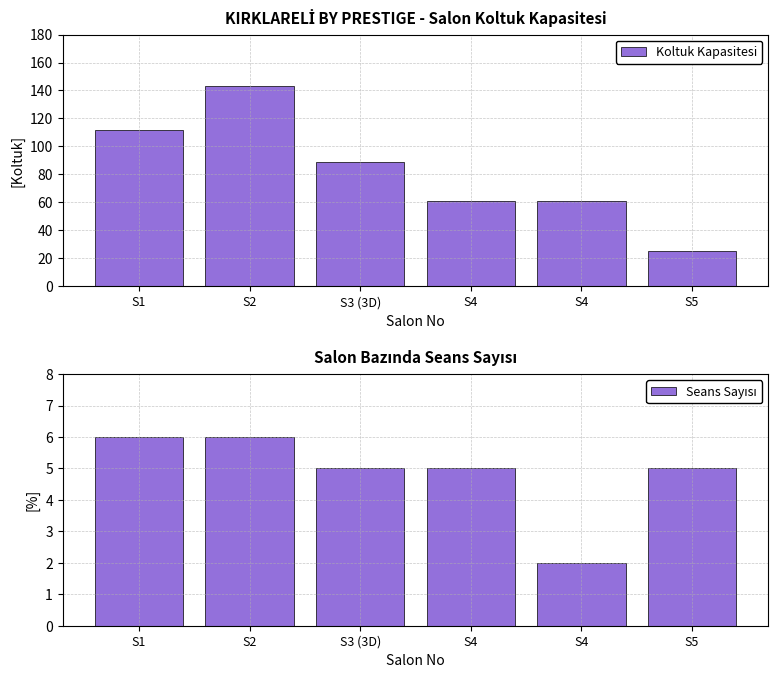

What is the value of the Koltuk Kapasitesi bar at the 1st from the left?

112